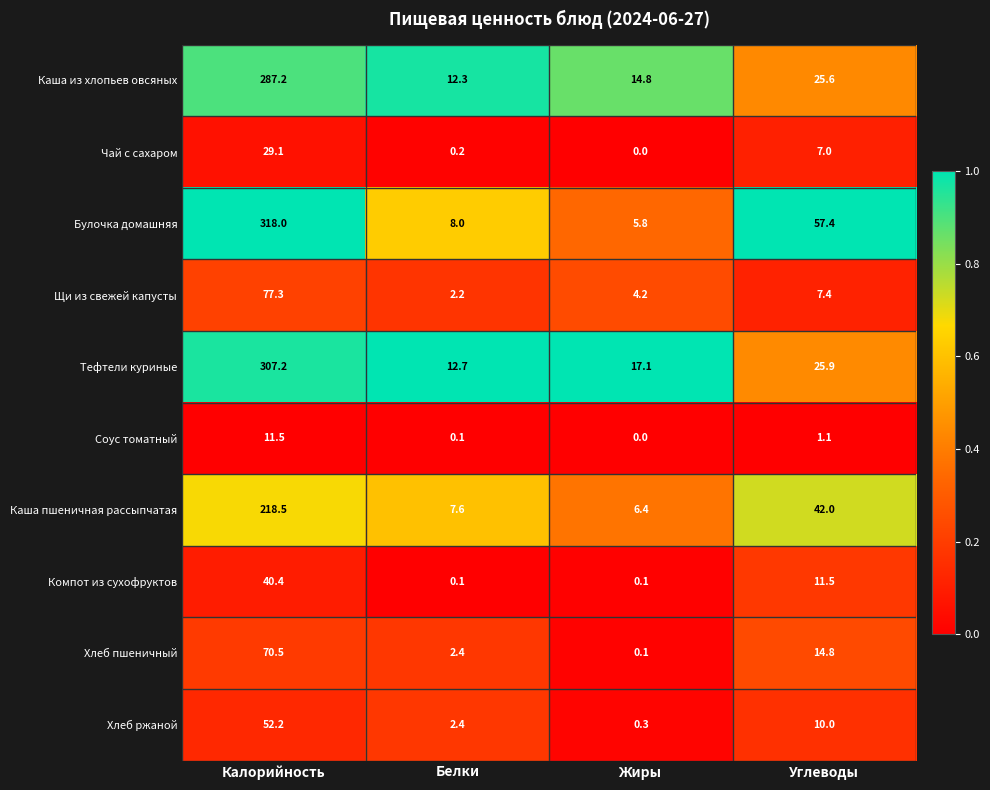

What is the difference between the second highest and second lowest values in the Компот из сухофруктов series?

11.4